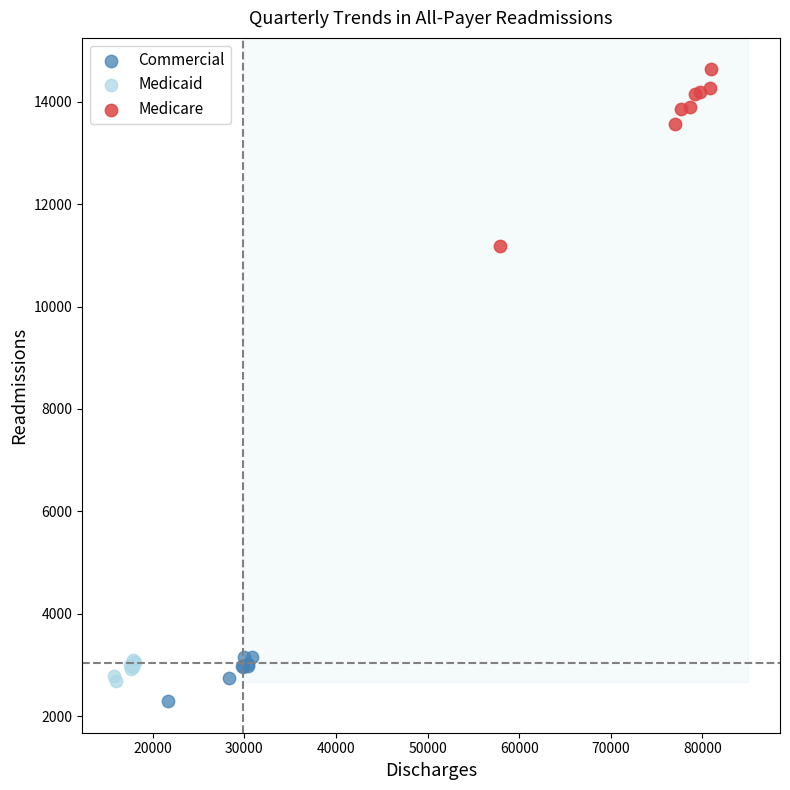

Which series has the largest Y range (max minus min)?

Medicare